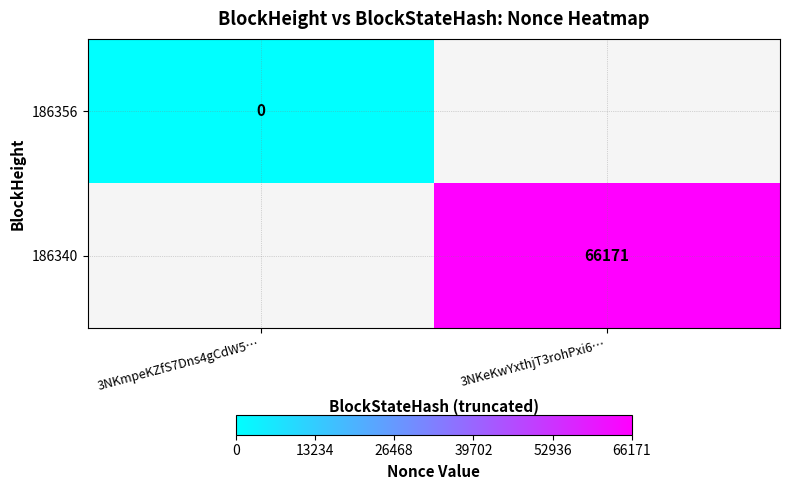

At 3NKmpeKZfS7Dns4gCdW5…, list the series in order from largest to smallest.

186356, 186340